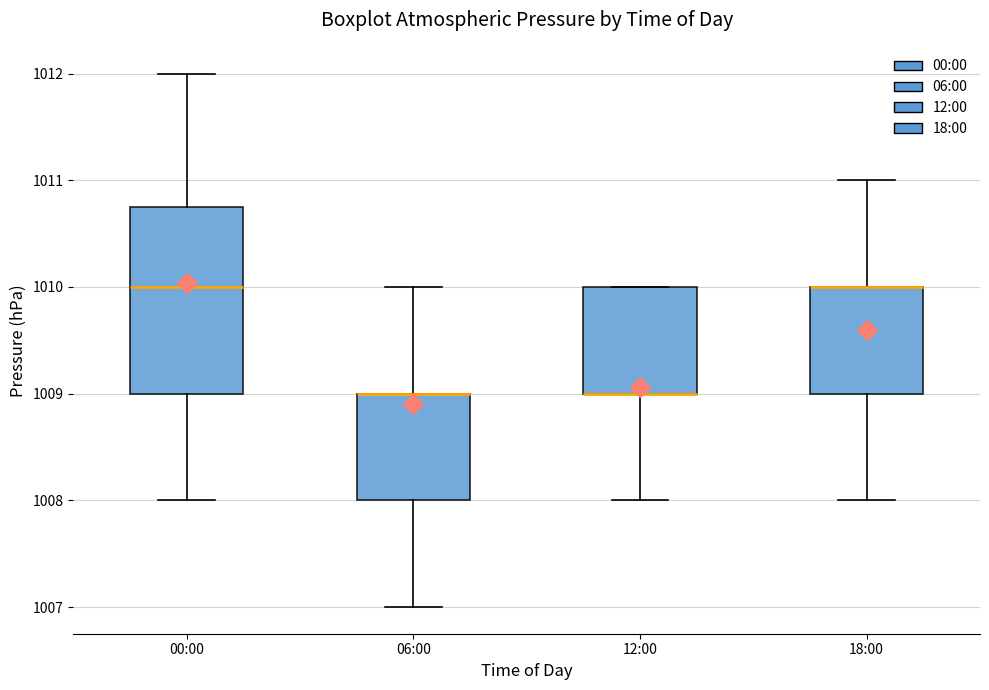

Where does the lower whisker of the box for 18:00 end on the y-axis? The values are not printed on the chart, so give them approximately, as read against the axis.

1008.0